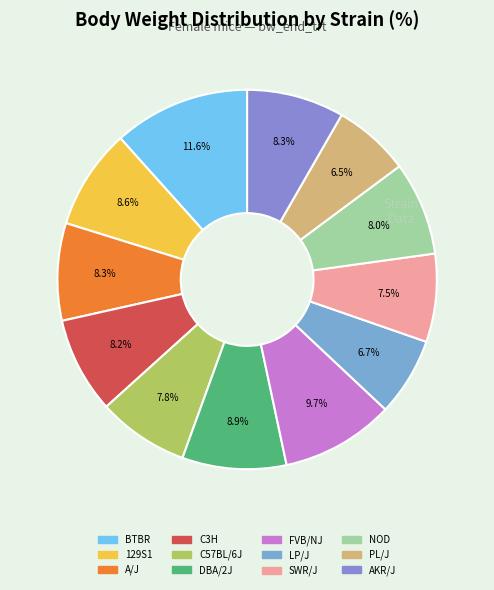

Does any single category account for the majority?

No